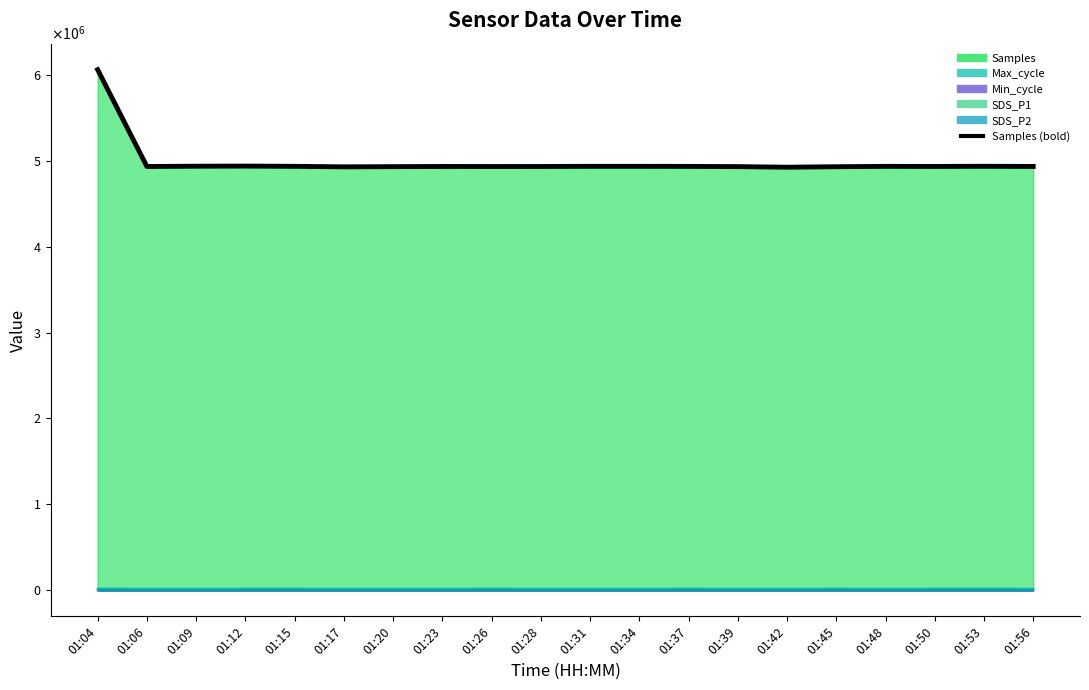

How many lines are shown in the chart?

1